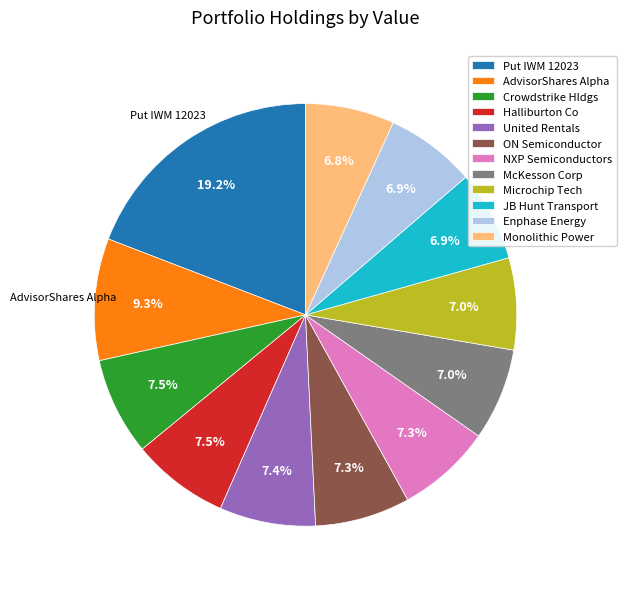

Does JB Hunt Transport represent more than half of the total?

No